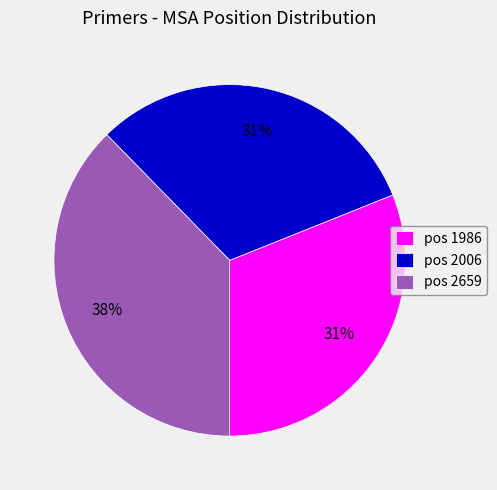

To the nearest percent, what is the combined percentage of pos 2006 and pos 1986?

62%